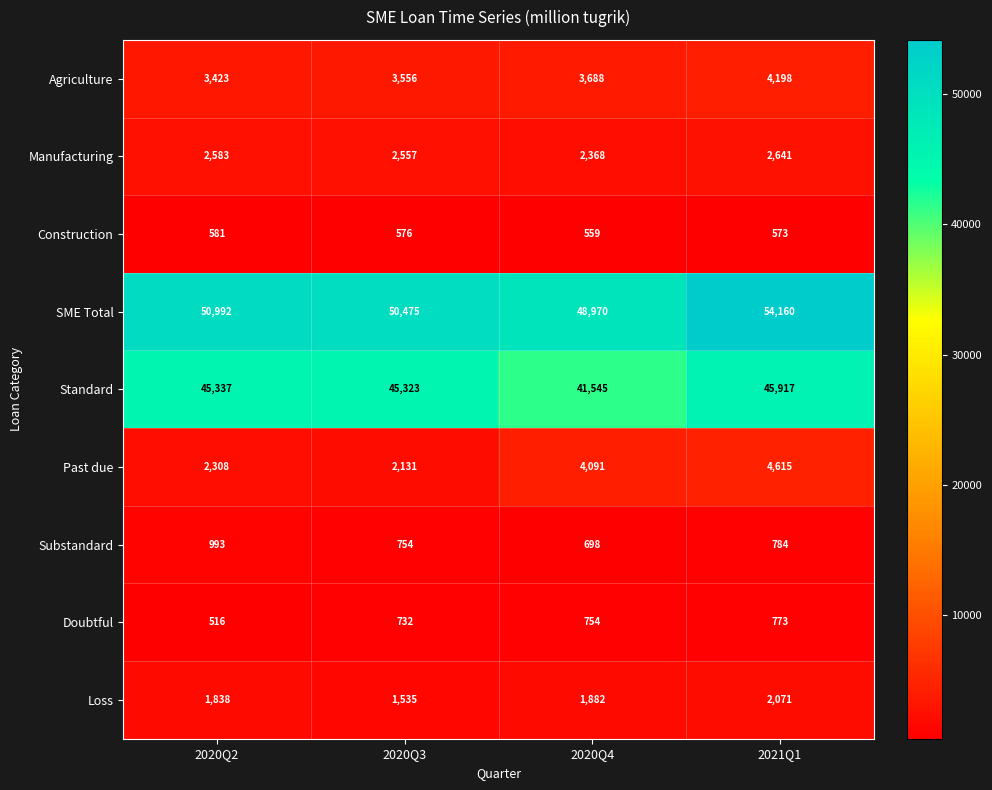

What is the maximum value for Loss?

2071